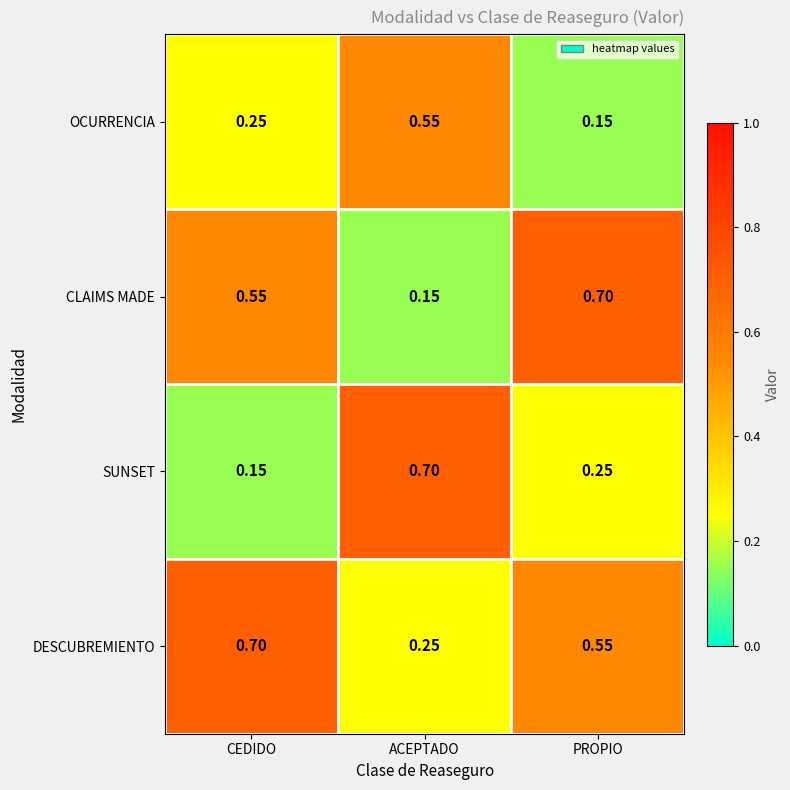

Where is OCURRENCIA nearest to the value 0?

PROPIO